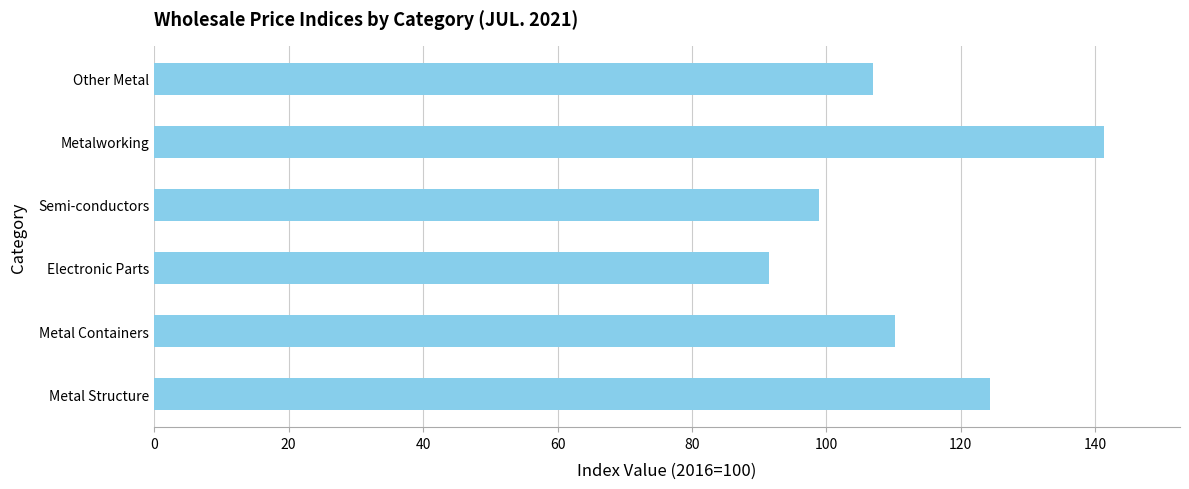

At which category does the chart reach its peak across all series?

Metalworking